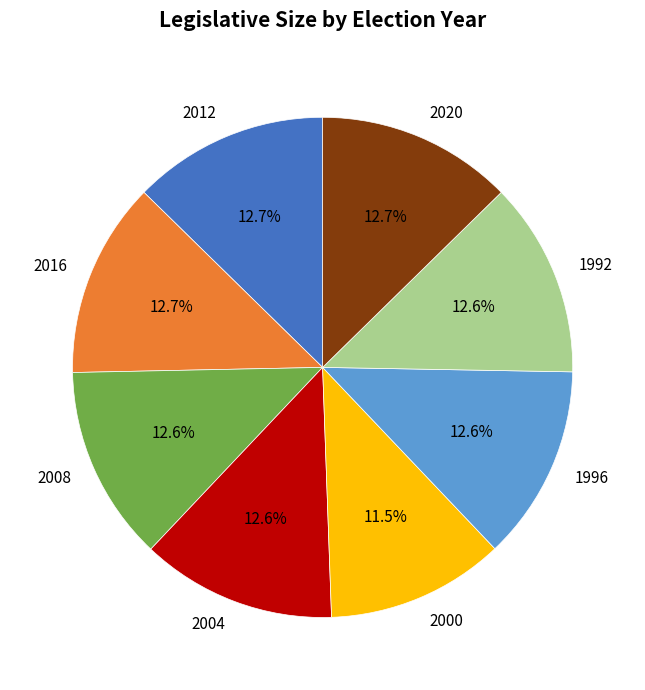

How many slices are in this pie chart?

8